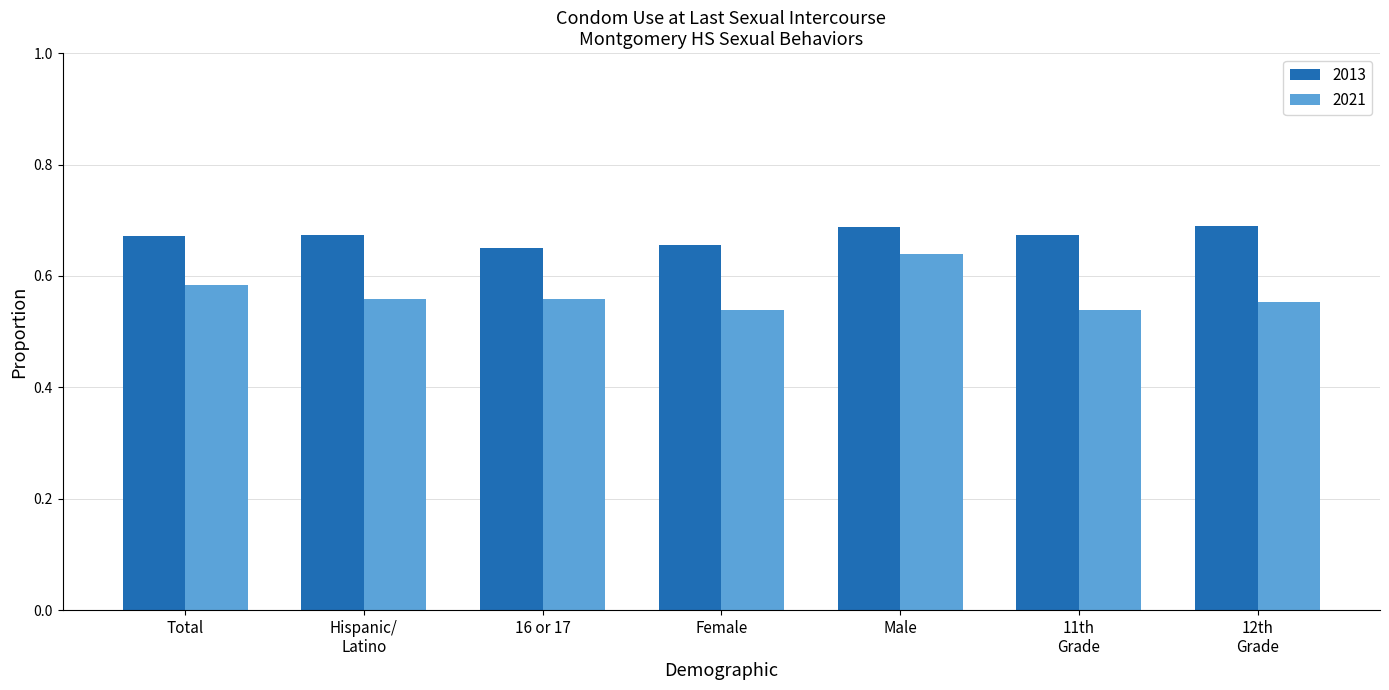

True or false: 2021 has a value of 0.4 at Female.

False